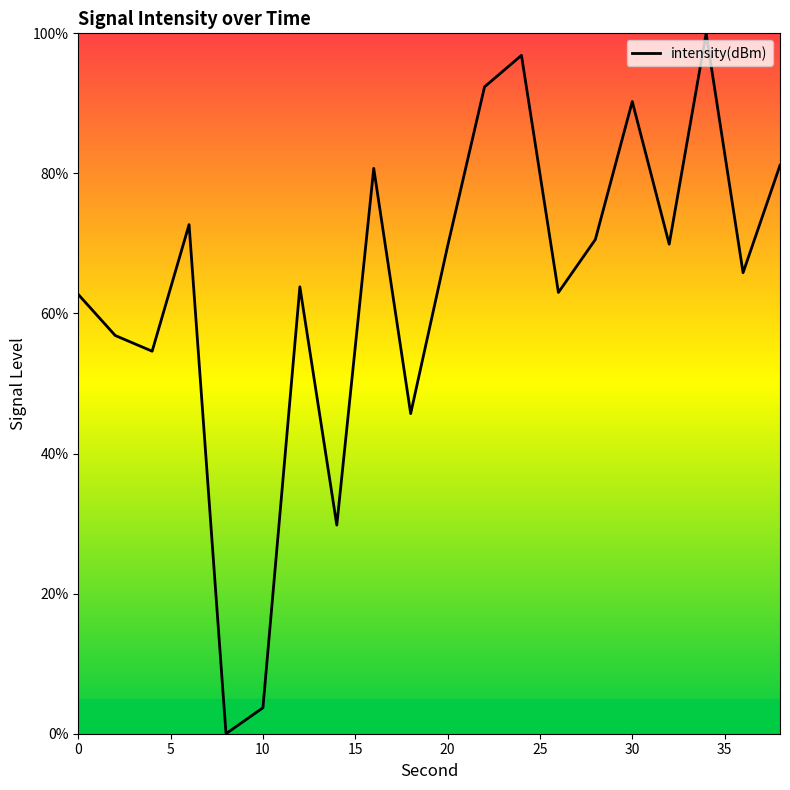

What is the greatest value displayed?

100.0